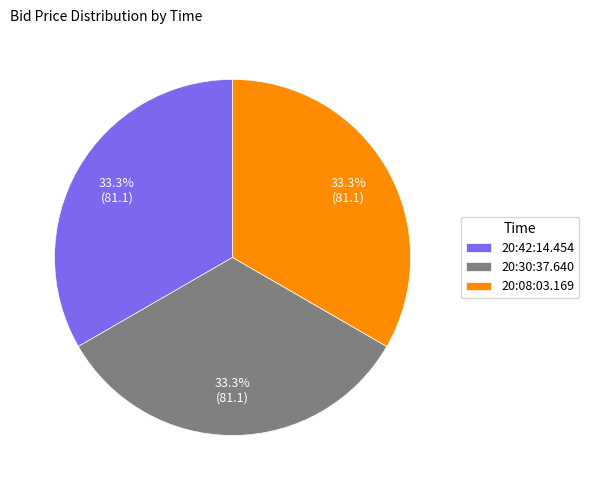

The 20:30:37.640 slice represents 33% of the pie. True or false?

True